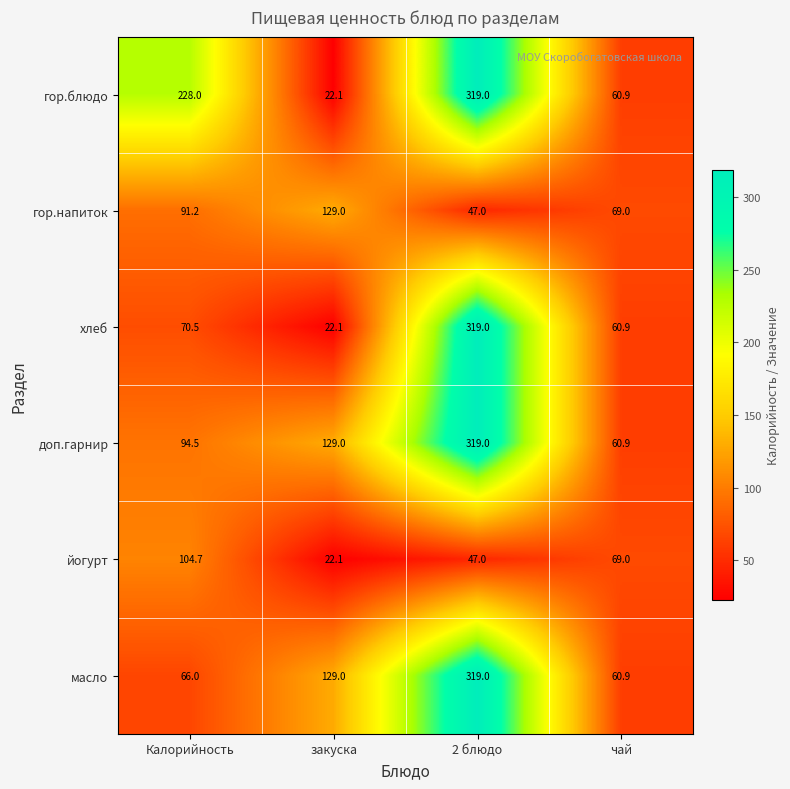

At which category does the chart reach its minimum across all series?

закуска